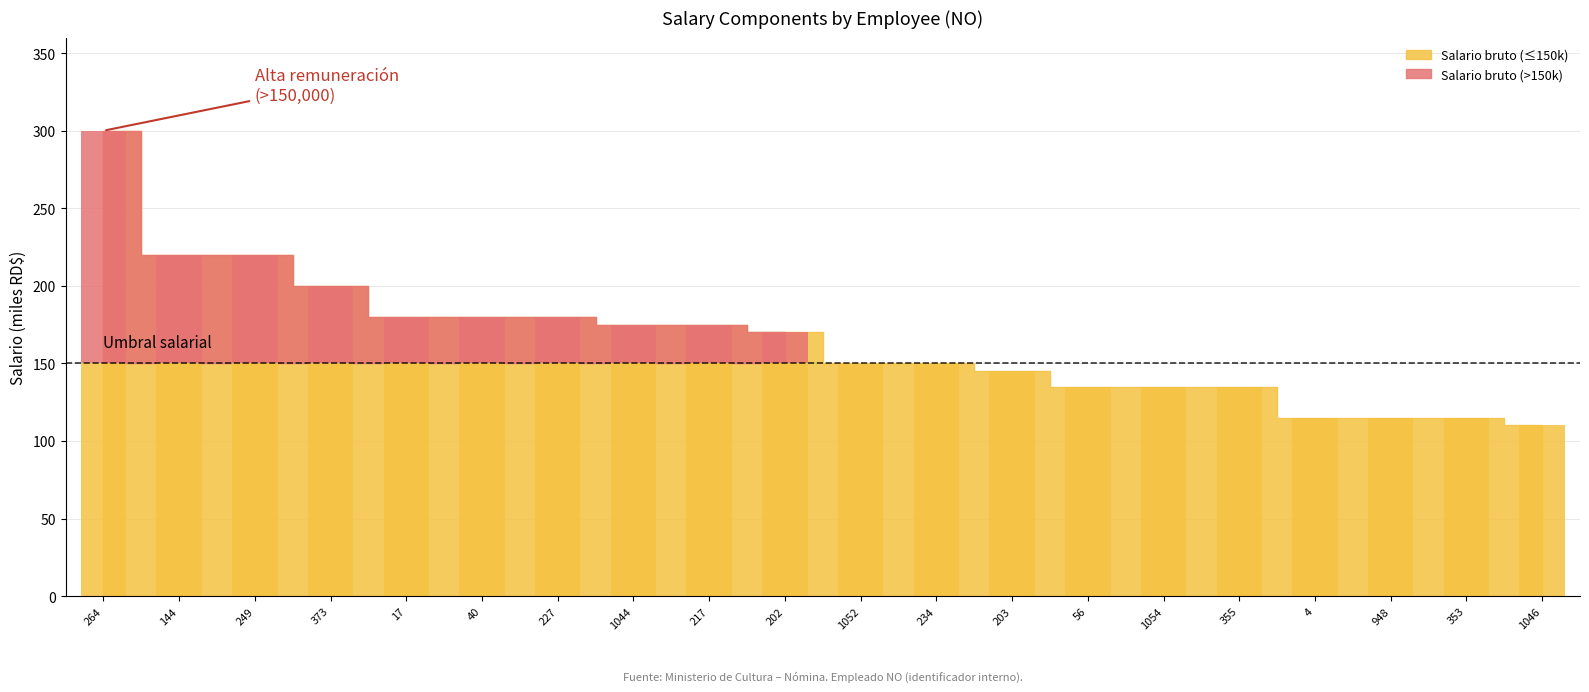

What is the total value across all series at 234?

150